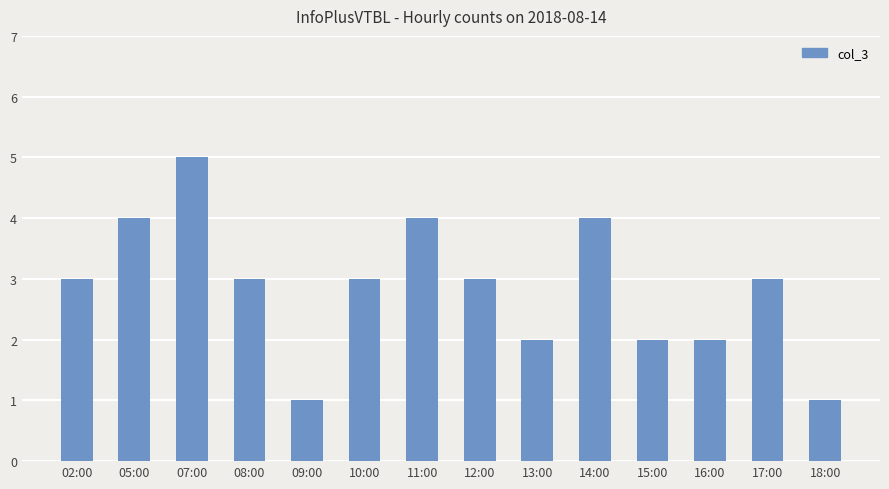

What is the average value?

3